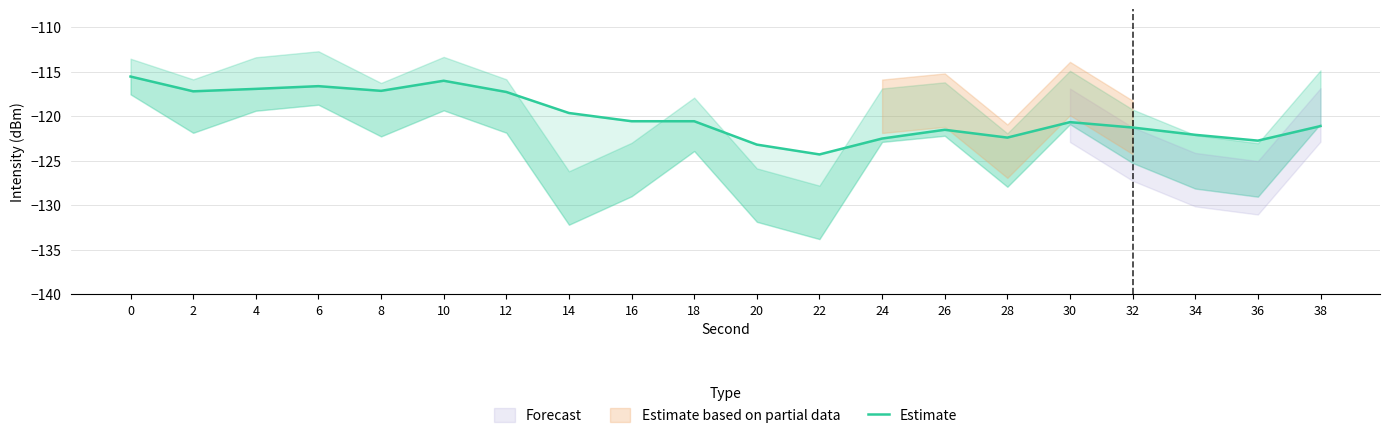

The chart shows a value of -119.6 at 14. True or false?

True